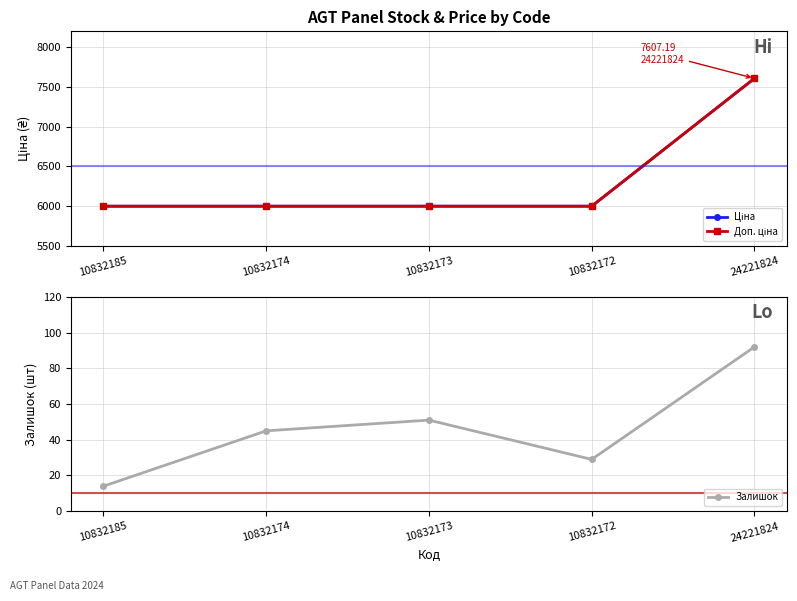

At which category is the sum across all series the highest?

24221824